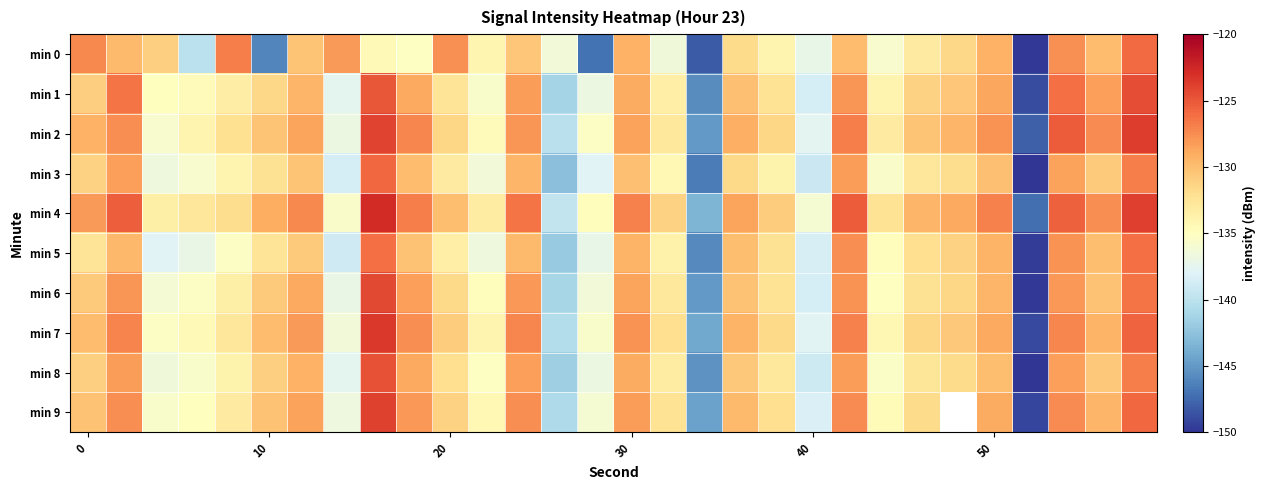

What is the greatest value displayed?

-122.7